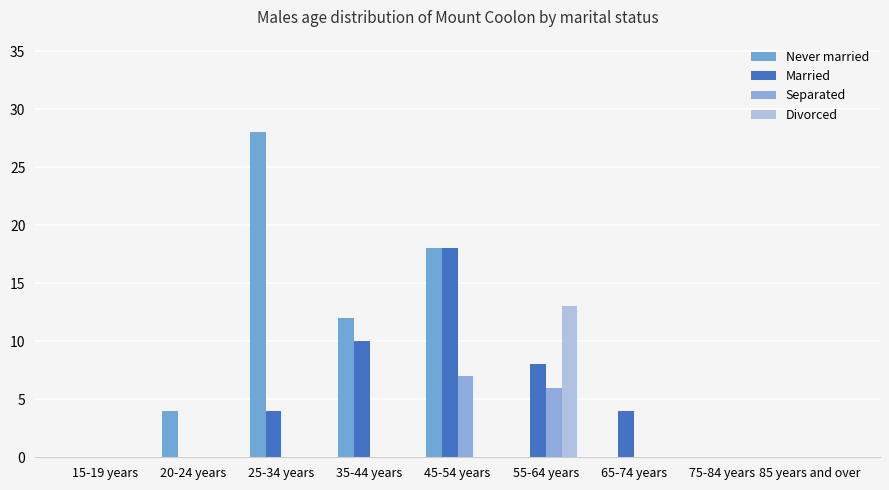

At which category is the sum across all series the highest?

45-54 years